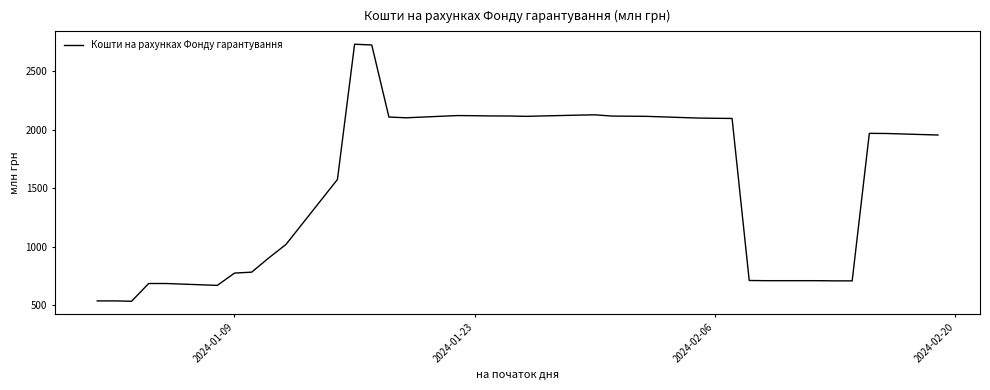

What is the smallest value displayed?

535.8